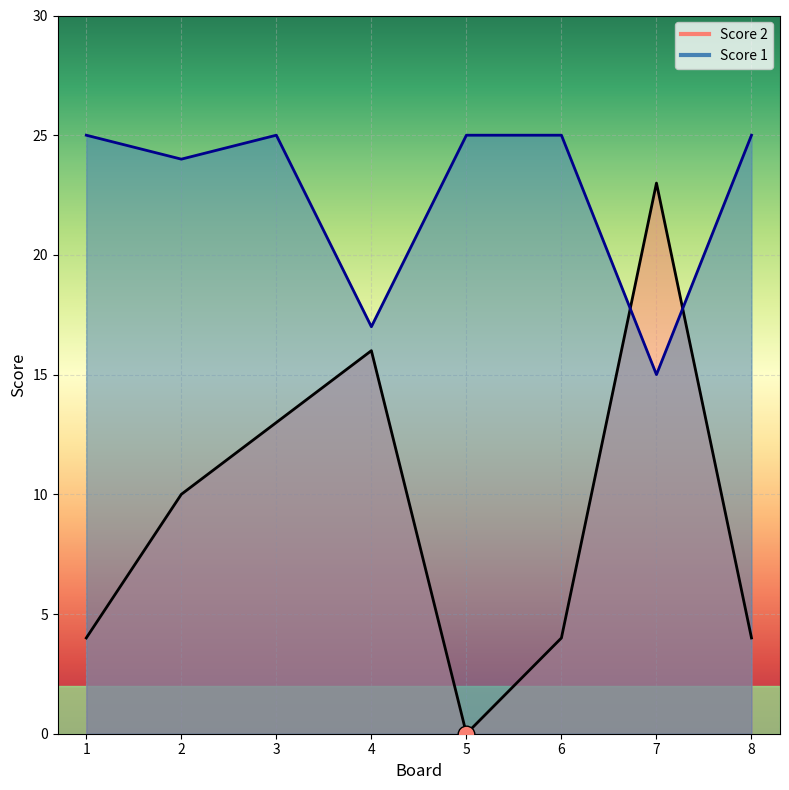

At which category does Score 1 reach its first local peak?

3